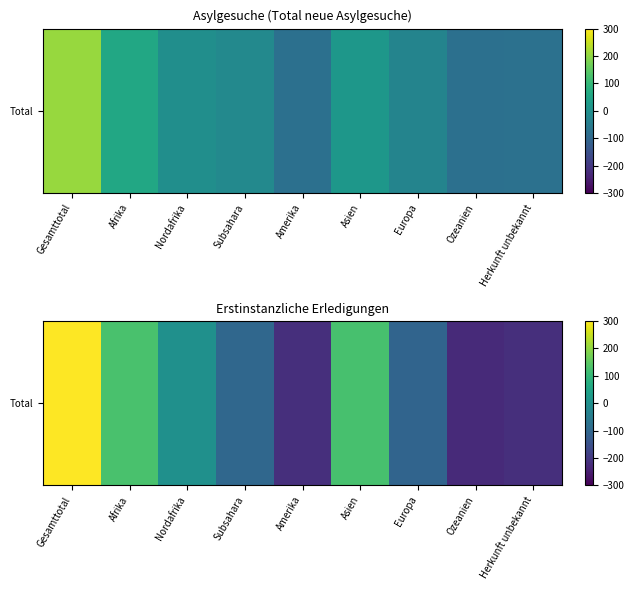

At which category does the chart reach its minimum across all series?

Ozeanien